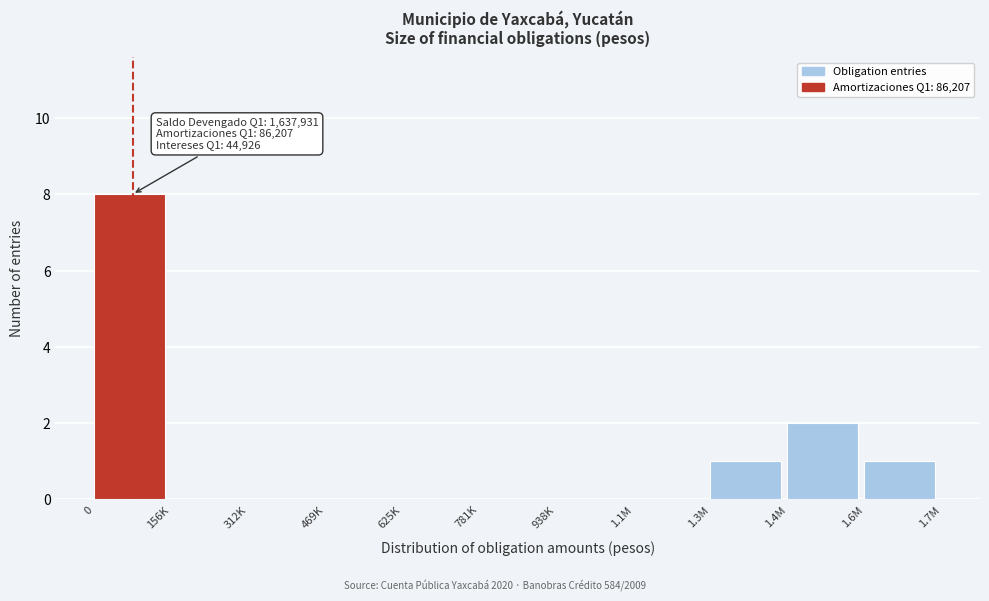

Reading left to right, transcribe all the data shown in this chart.

0=8	156K=0	312K=0	469K=0	625K=0	781K=0	938K=0	1.1M=0	1.3M=1	1.4M=2	1.6M=1